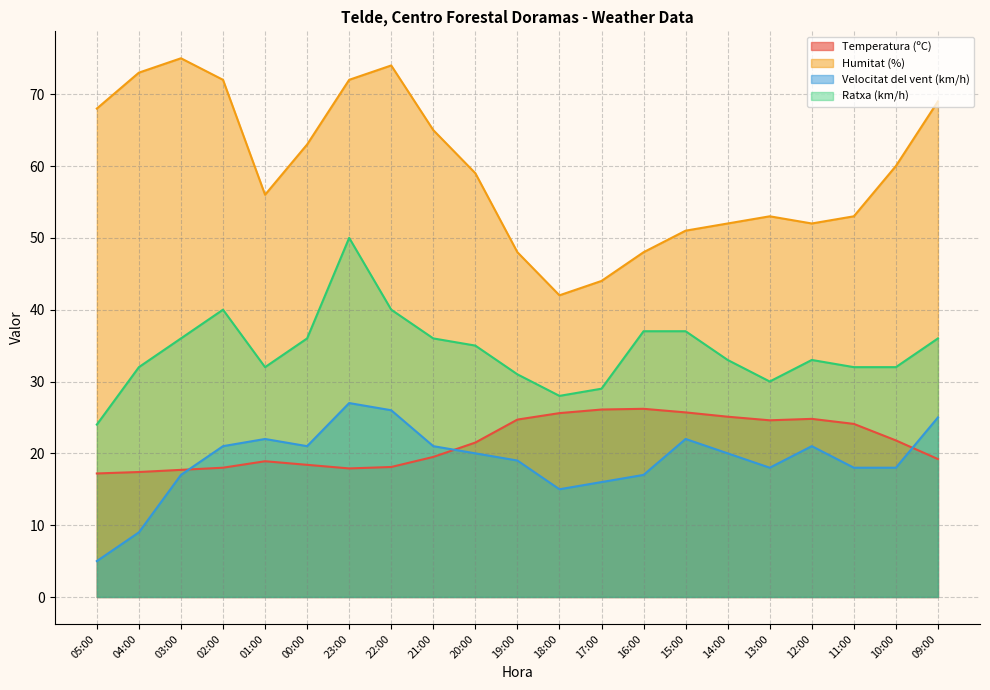

What is the label of the 2nd point from the right?

10:00